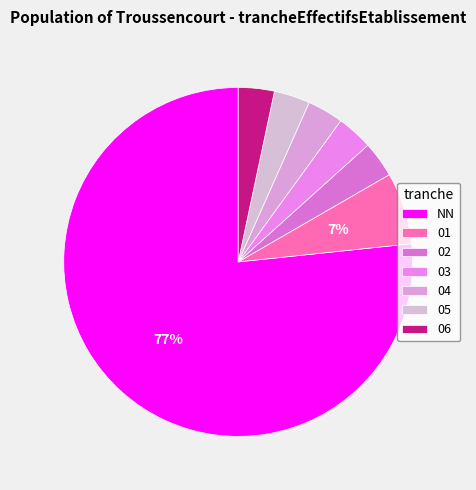

True or false: 03 accounts for 3% of the total.

True